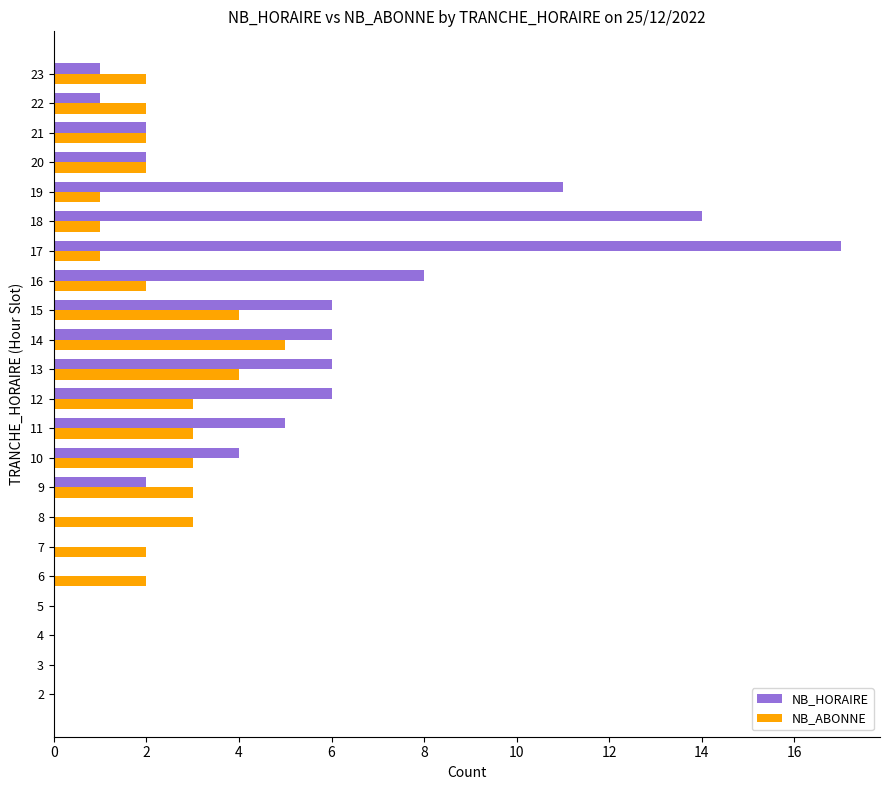

What is the maximum value for NB_HORAIRE?

17